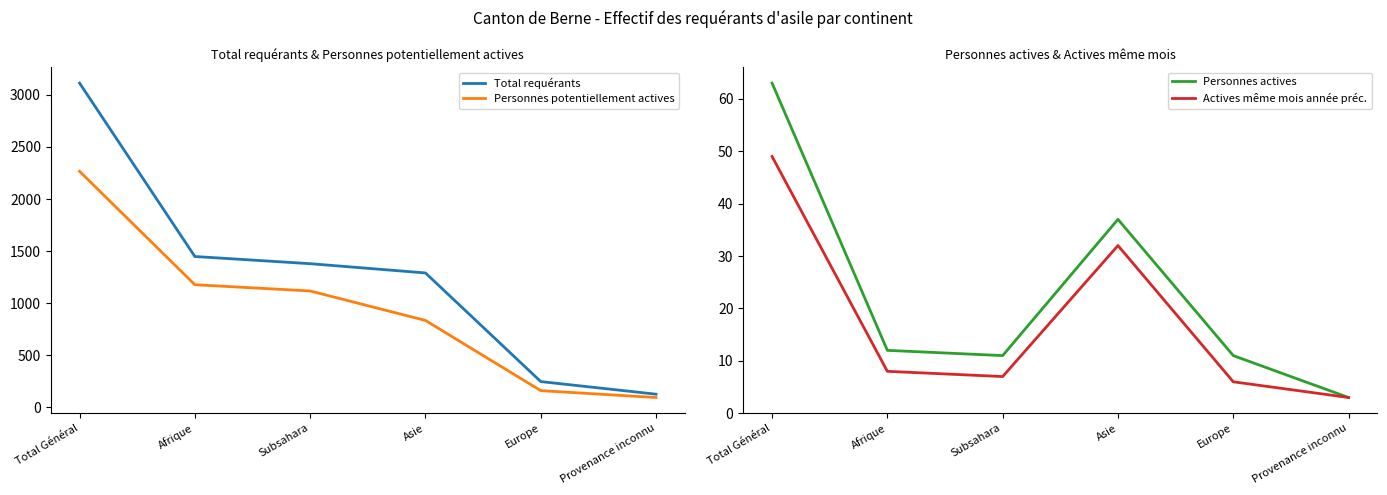

What is the maximum value for Total requérants?

3113